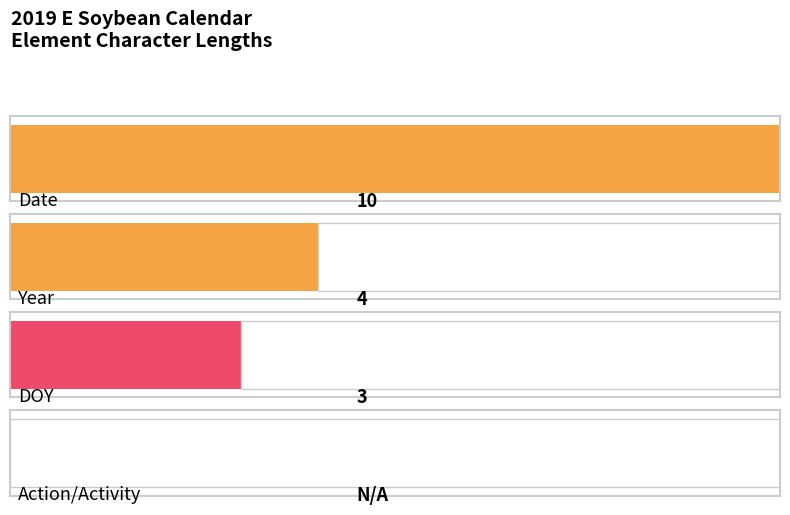

What is the label of the 4th bar from the right?

Date